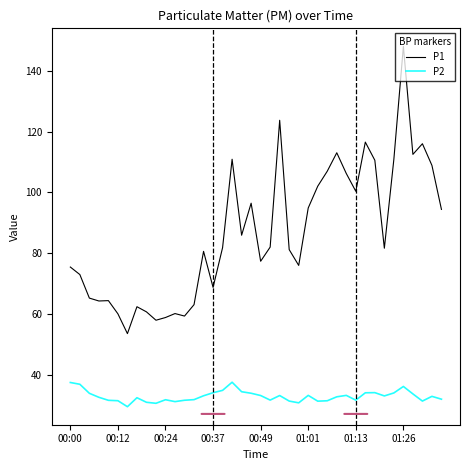

Which series has the widest spread of values?

P1